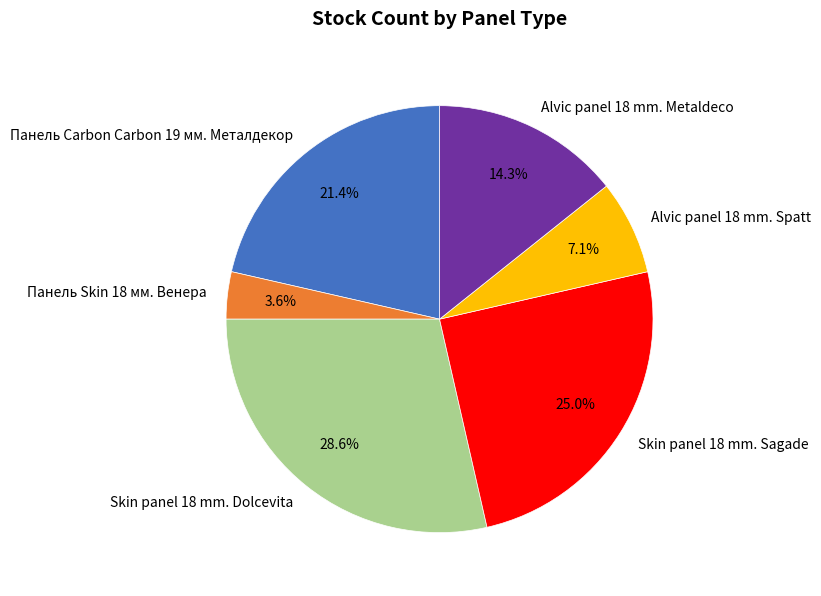

Which category has the smallest portion of the pie?

Панель Skin 18 мм. Венера